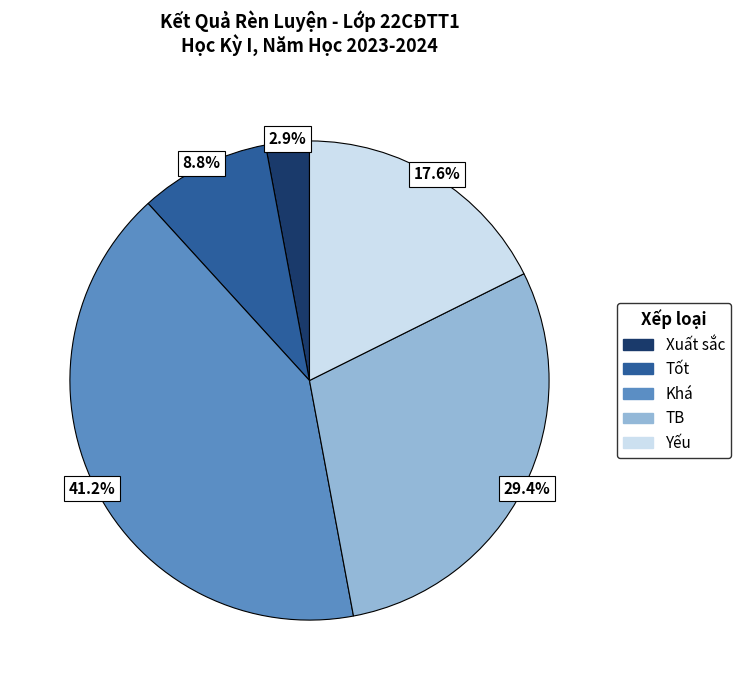

Is the sum of TB and Khá greater than half?

Yes